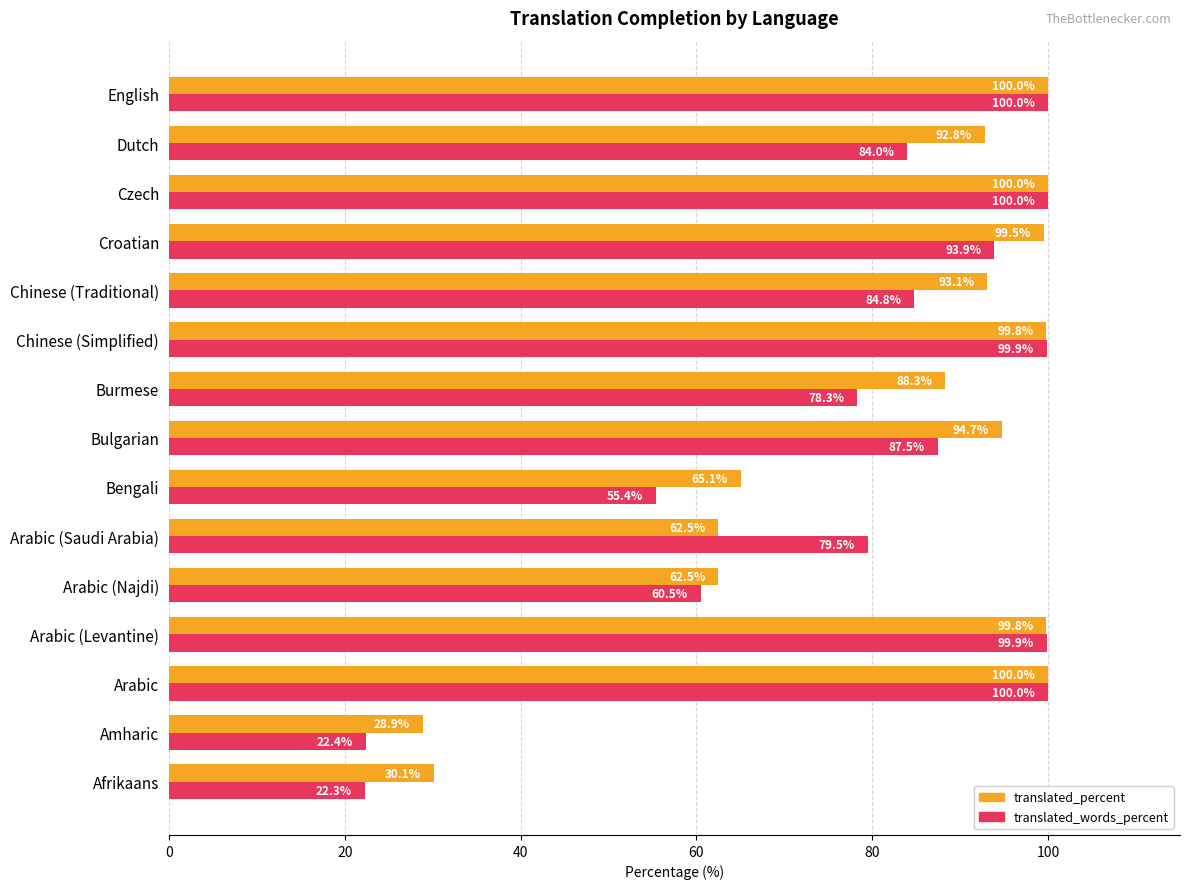

Where is translated_percent nearest to the value 64?

Bengali